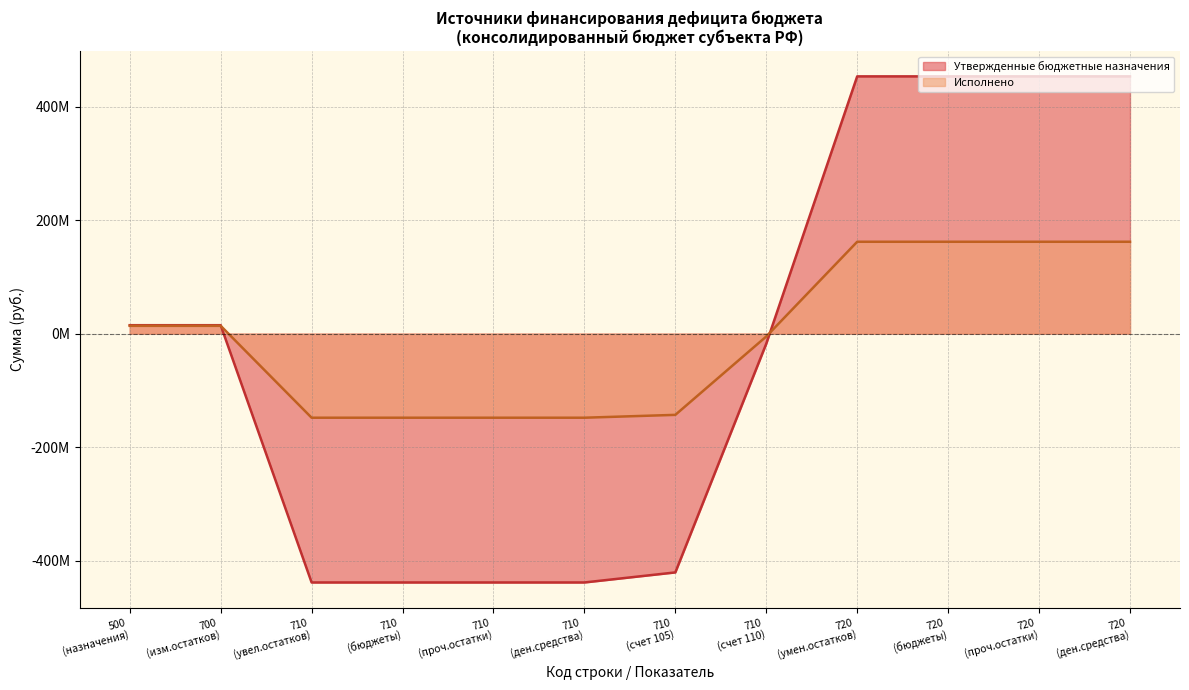

What are all the series names shown in the legend?

Утвержденные бюджетные назначения, Исполнено